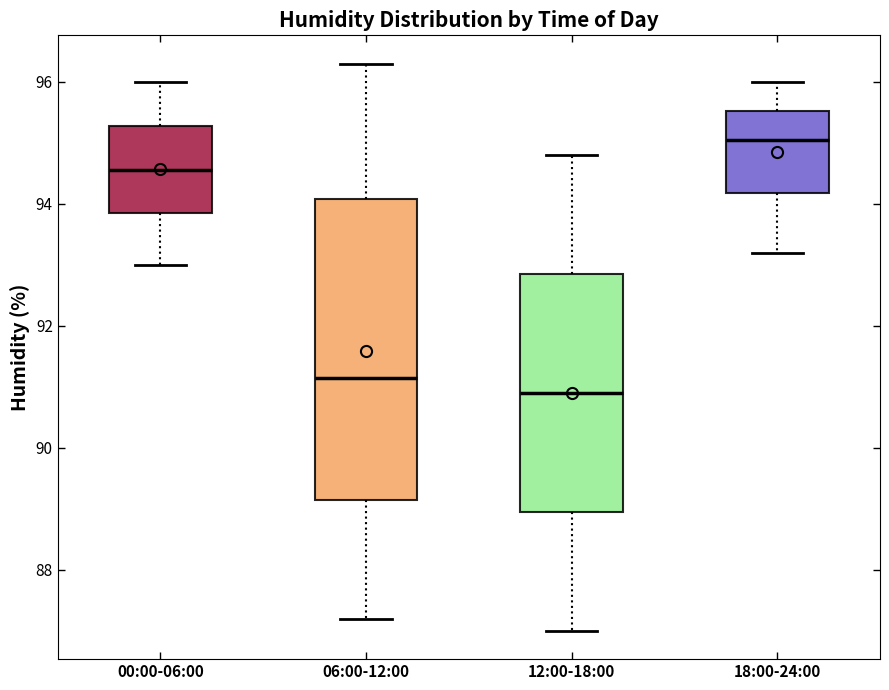

Reading left to right, transcribe this box plot: for each box, give where its median line is, the range the box spans, and where its two whiskers end, as read against the y-axis. The values are not printed on the chart, so give them approximately, as read against the axis.

00:00-06:00: median 94.6, box 93.8 to 95.2, whiskers 93.0 to 96.0
06:00-12:00: median 91.2, box 89.2 to 94.0, whiskers 87.2 to 96.4
12:00-18:00: median 91.0, box 89.0 to 92.8, whiskers 87.0 to 94.8
18:00-24:00: median 95.0, box 94.2 to 95.6, whiskers 93.2 to 96.0